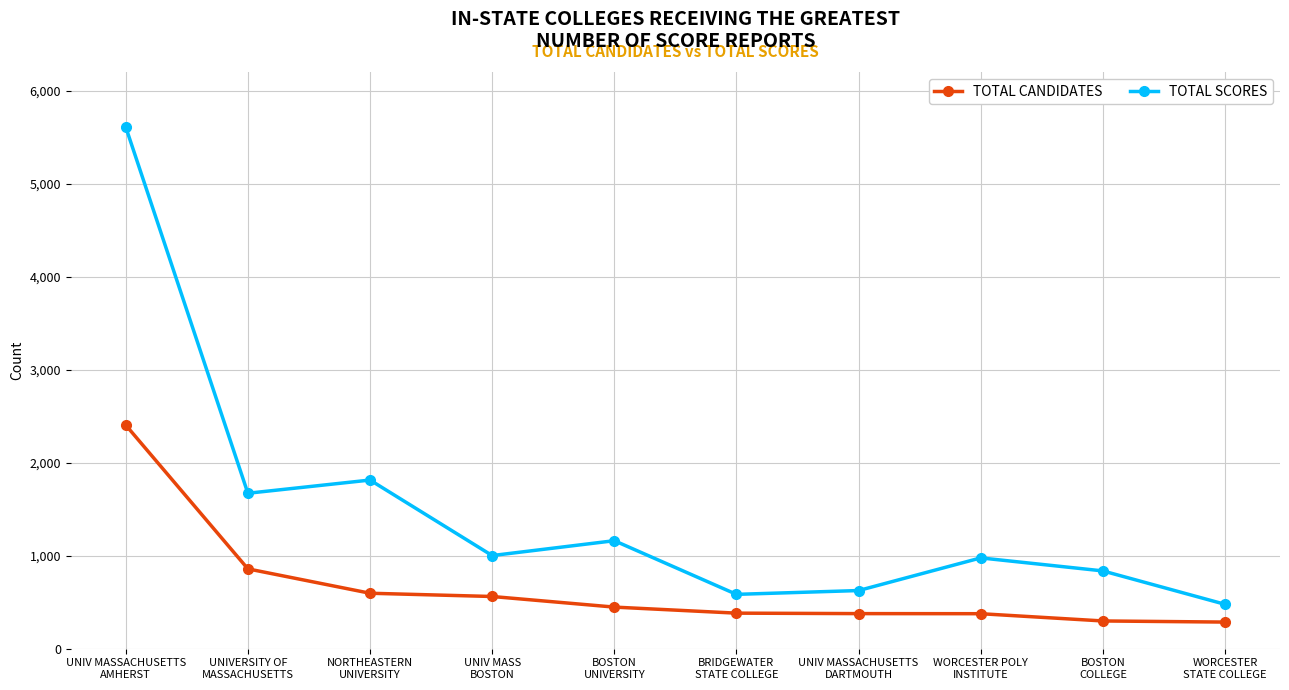

Which series has the largest total across all categories?

TOTAL SCORES